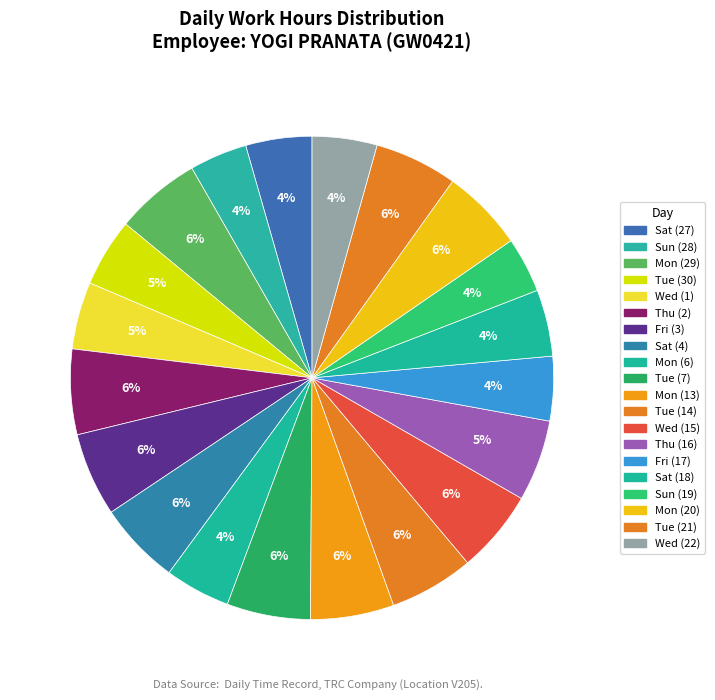

Between Sat (18) and Mon (29), which is larger?

Mon (29)